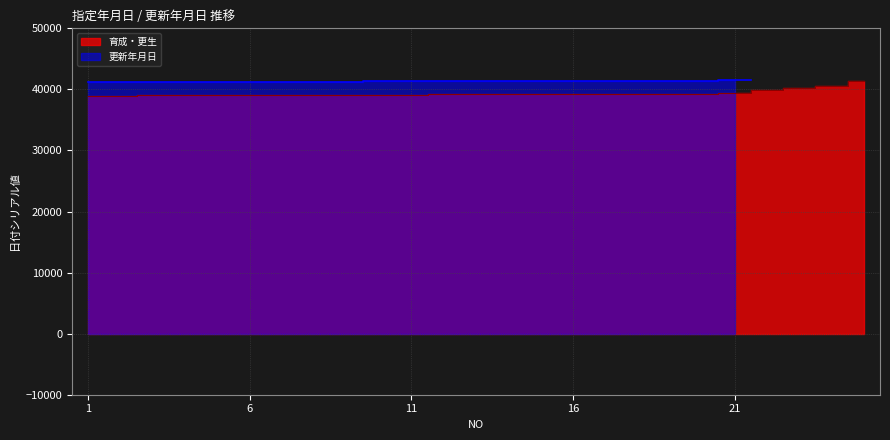

Which has a higher value, 8 or 25?

25